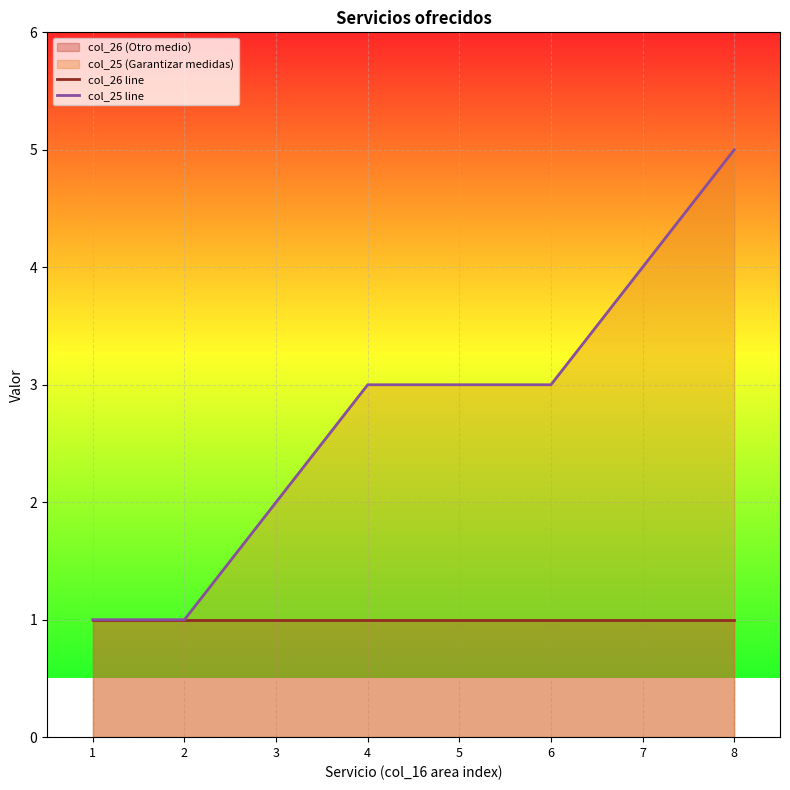

What is the sum of the col_26 line values at 8 and 5?

2